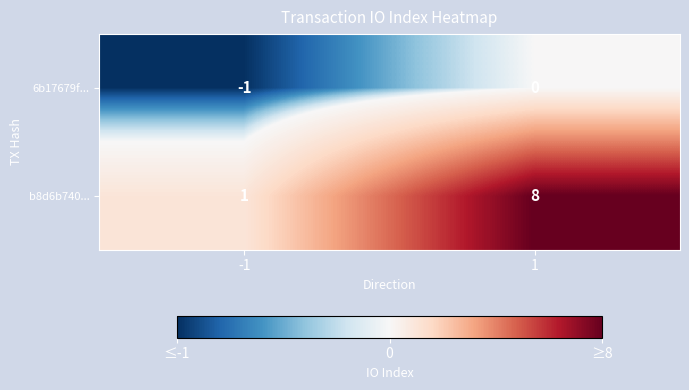

Reading left to right, extract all data points from this chart.

6b17679f...: -1=-1	1=0
b8d6b740...: -1=1	1=8